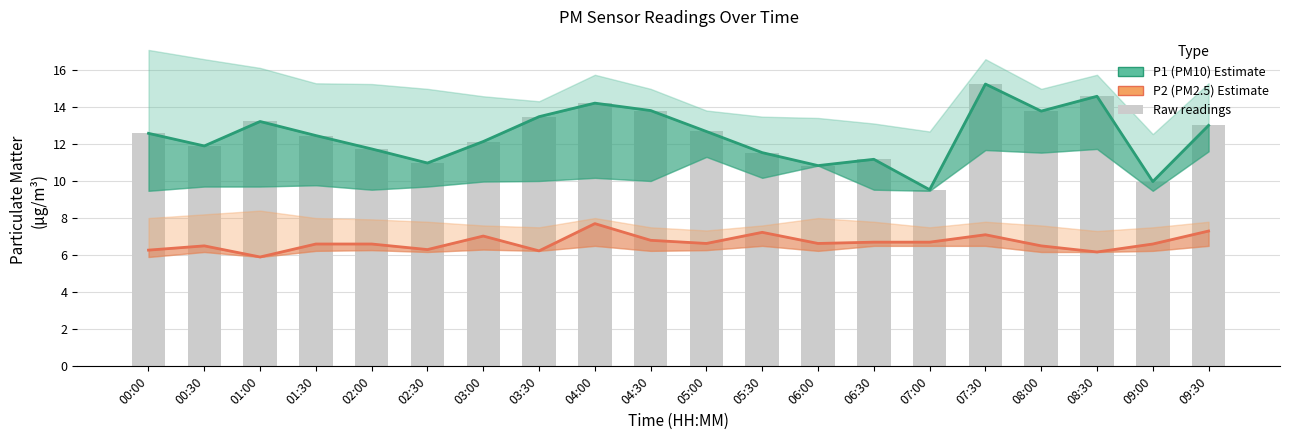

What is the total value across all series at 04:00?

36.1